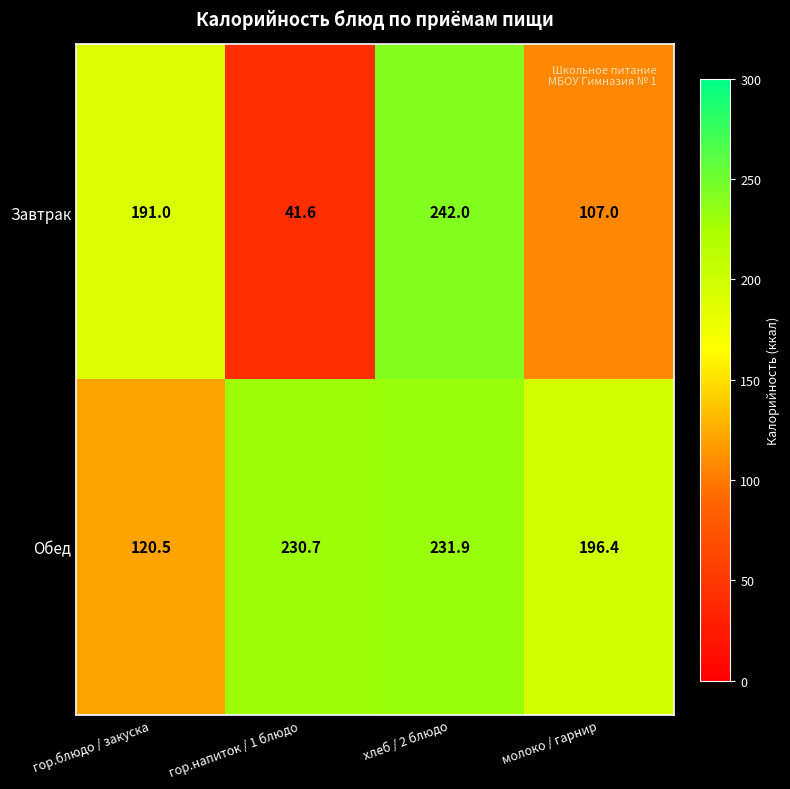

The value of Завтрак at хлеб / 2 блюдо is 242.0. True or false?

True